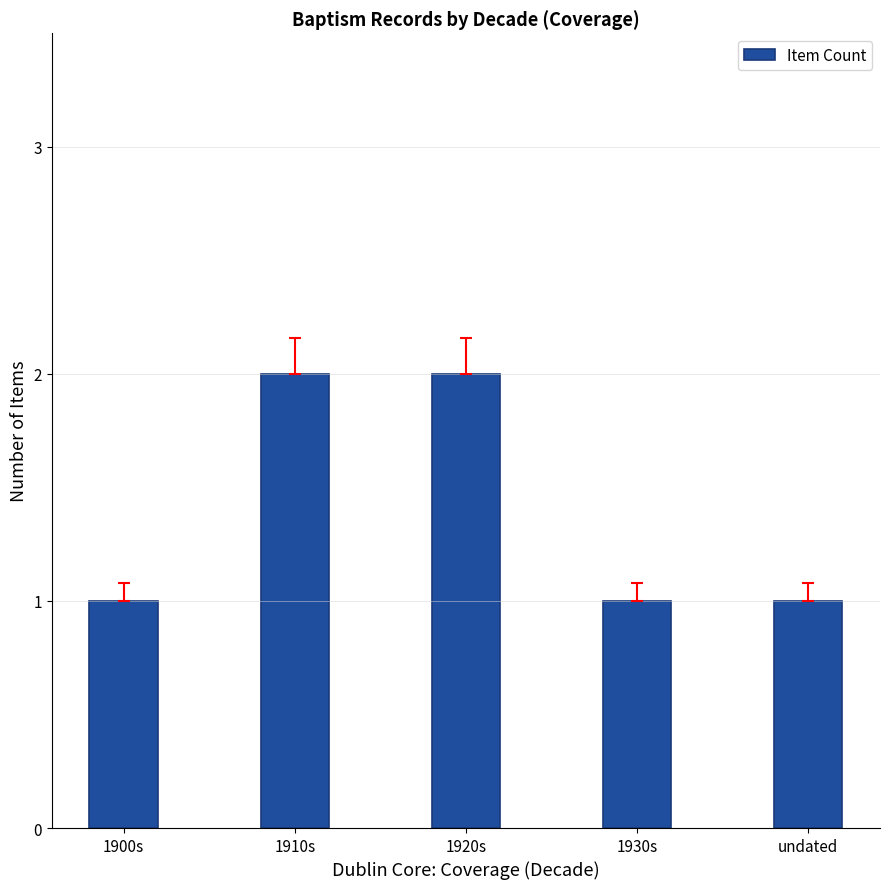

What position from the right is undated?

1